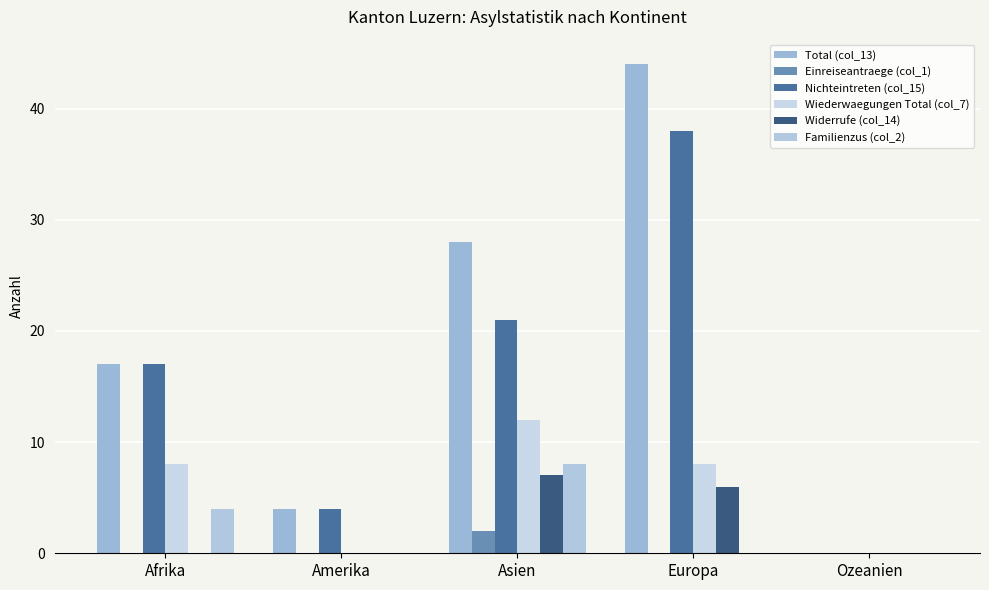

How many distinct data groups are displayed?

6